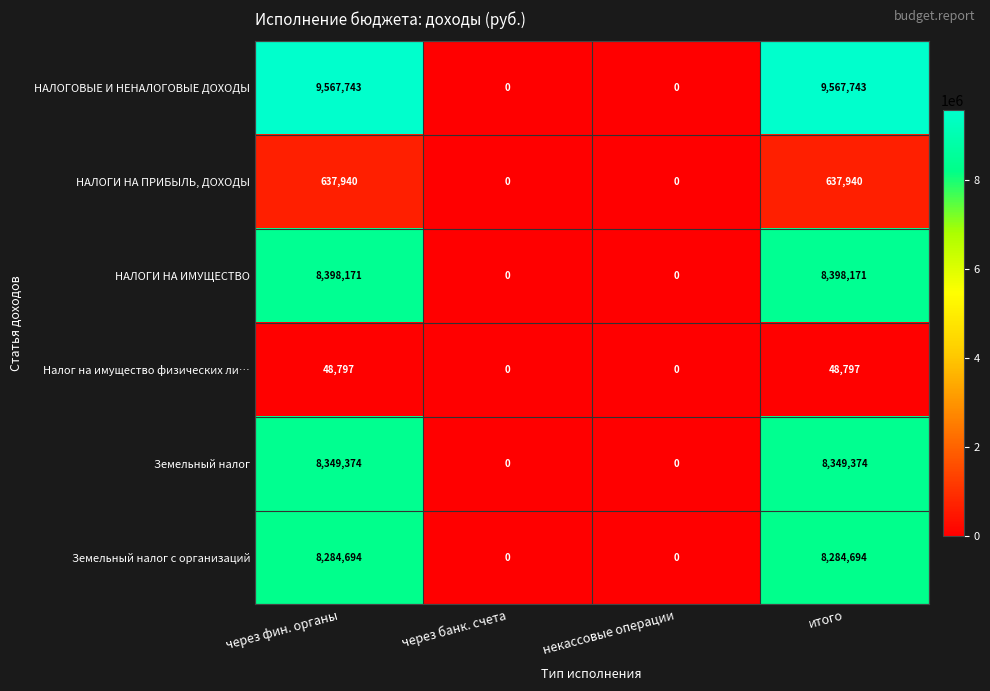

Is the value of Земельный налог с организаций at через фин. органы greater than the value of Земельный налог at некассовые операции?

Yes